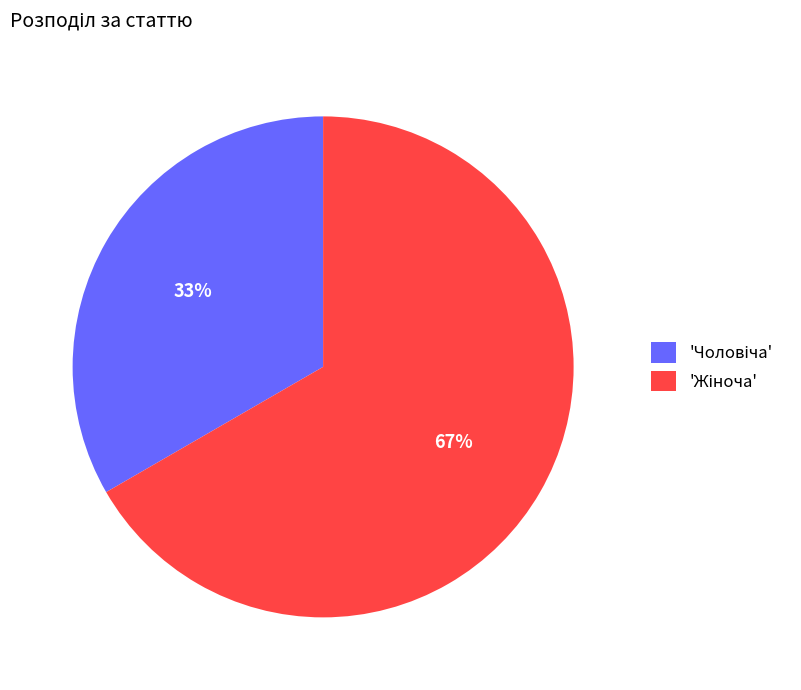

To the nearest percent, what is the average slice percentage?

50%